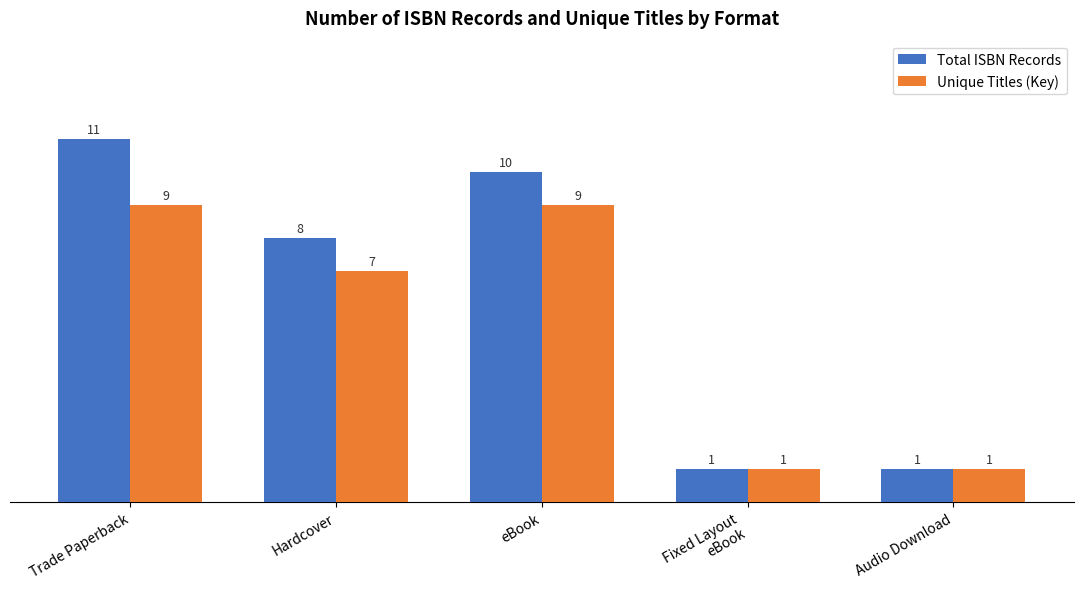

How many values in the Total ISBN Records series are below 8?

2